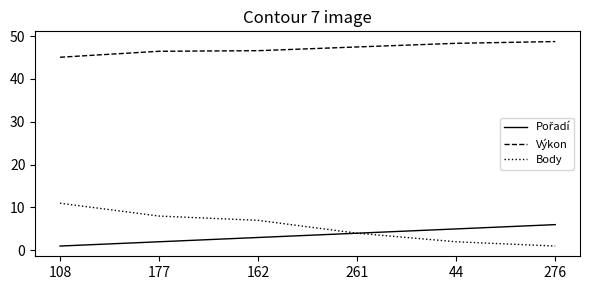

Which series has the largest total across all categories?

Výkon